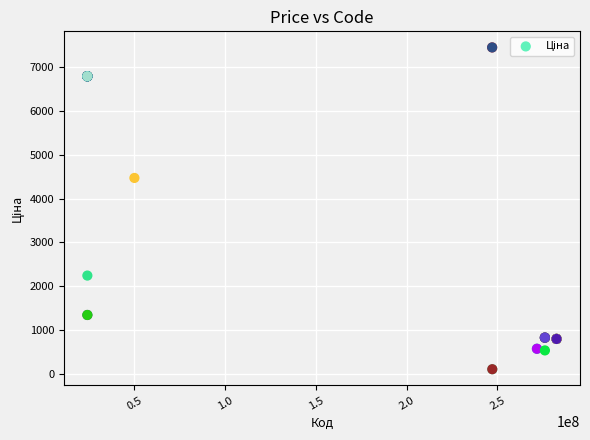

What Y value in the scatter plot is closest to 3778?

4470.6